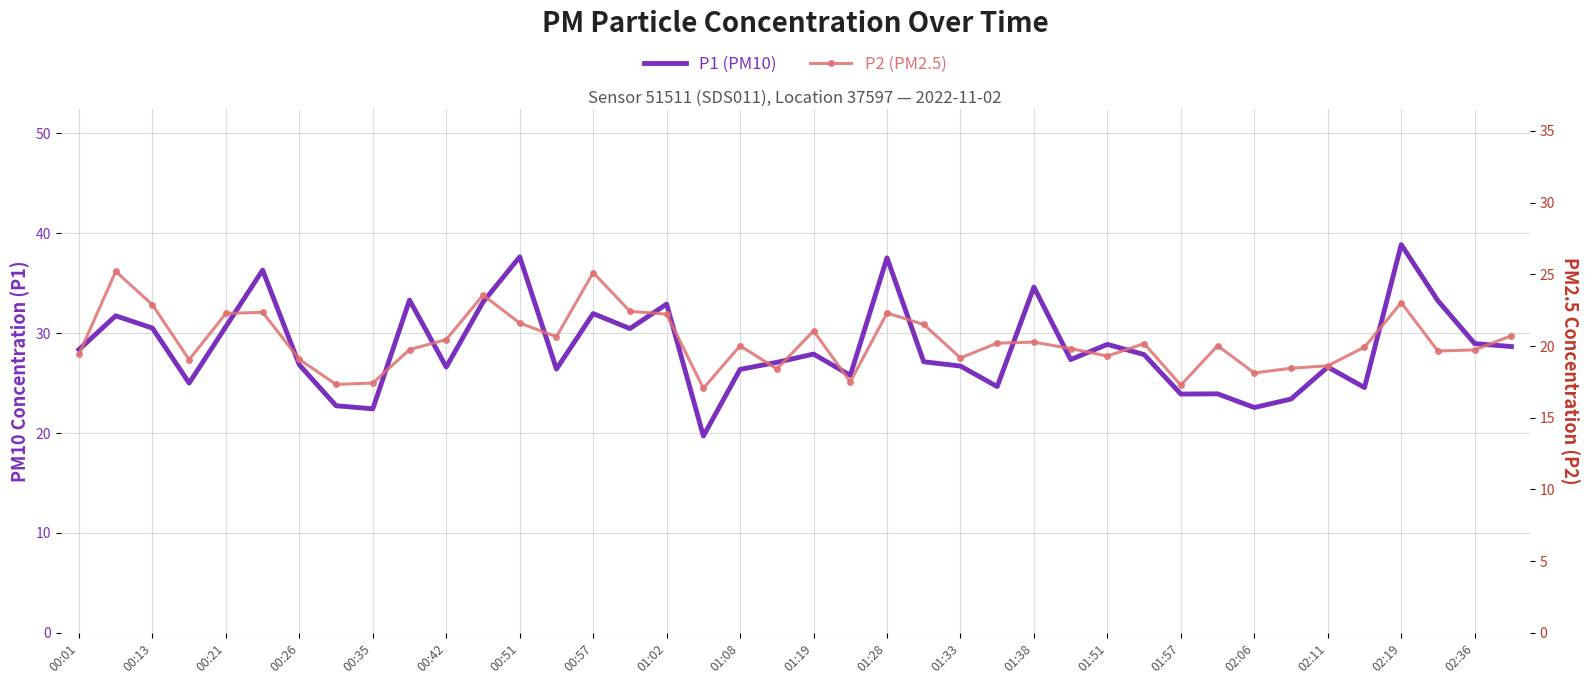

Count the number of categories in the chart.

40